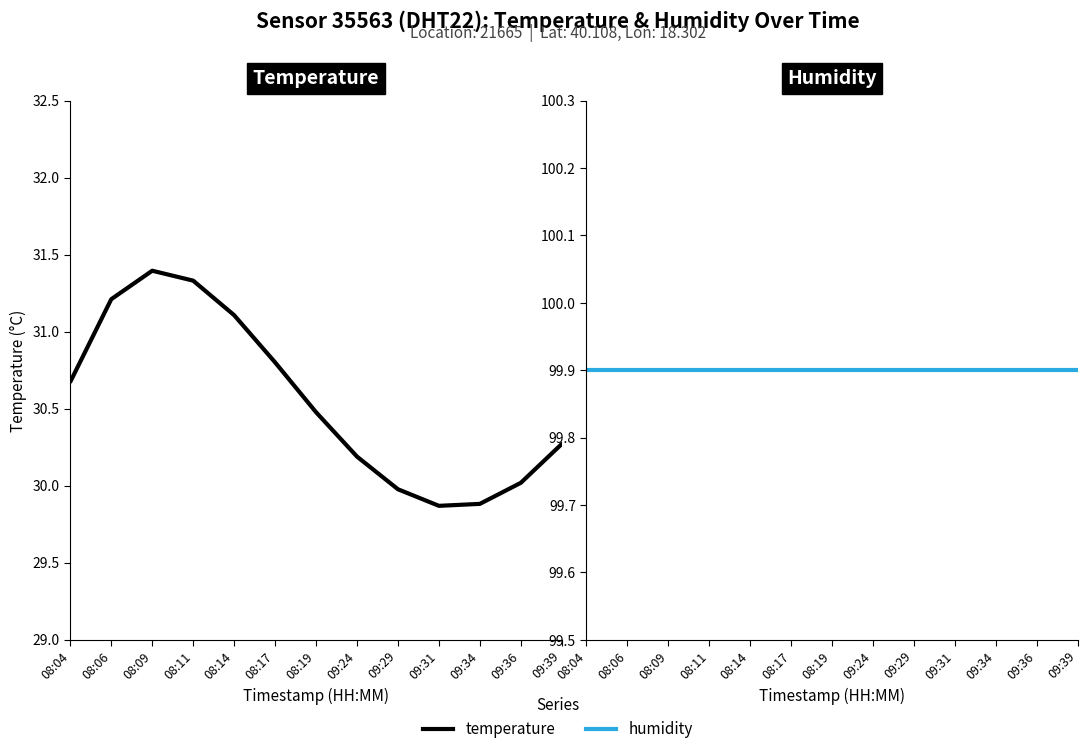

How many lines are shown in the chart?

2